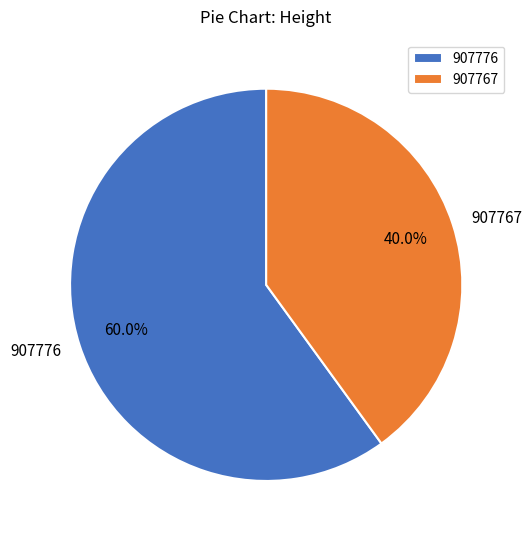

What is the largest slice in the pie chart?

907776